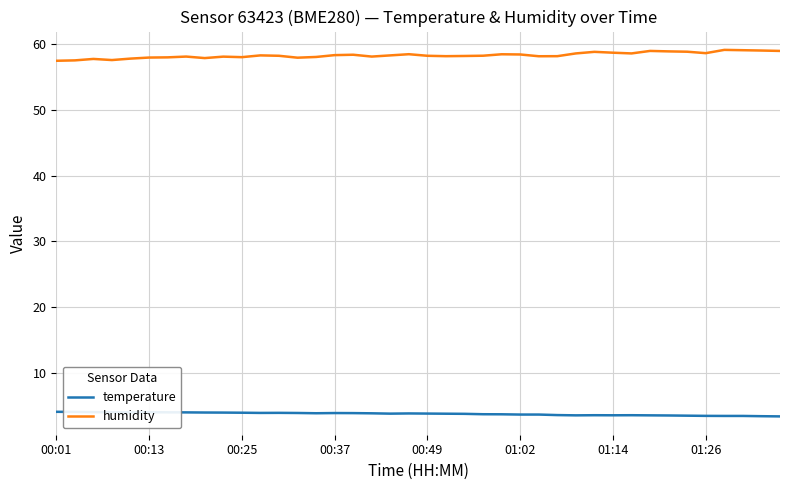

How many lines are shown in the chart?

2